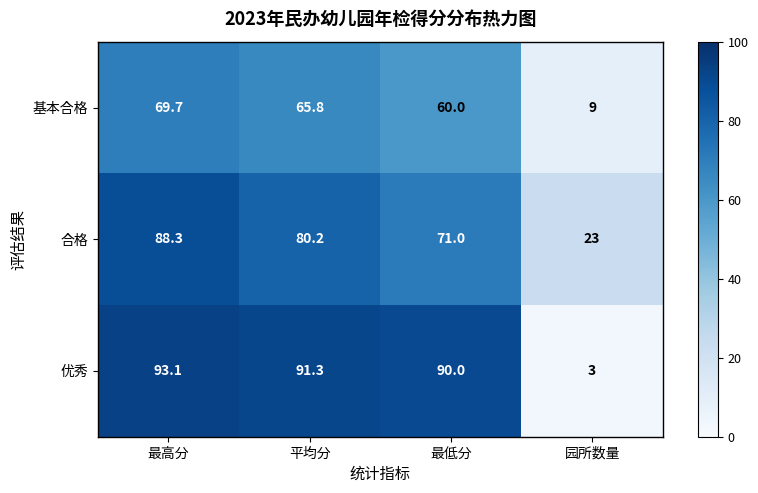

List the series in order of their overall mean, highest first.

优秀, 合格, 基本合格